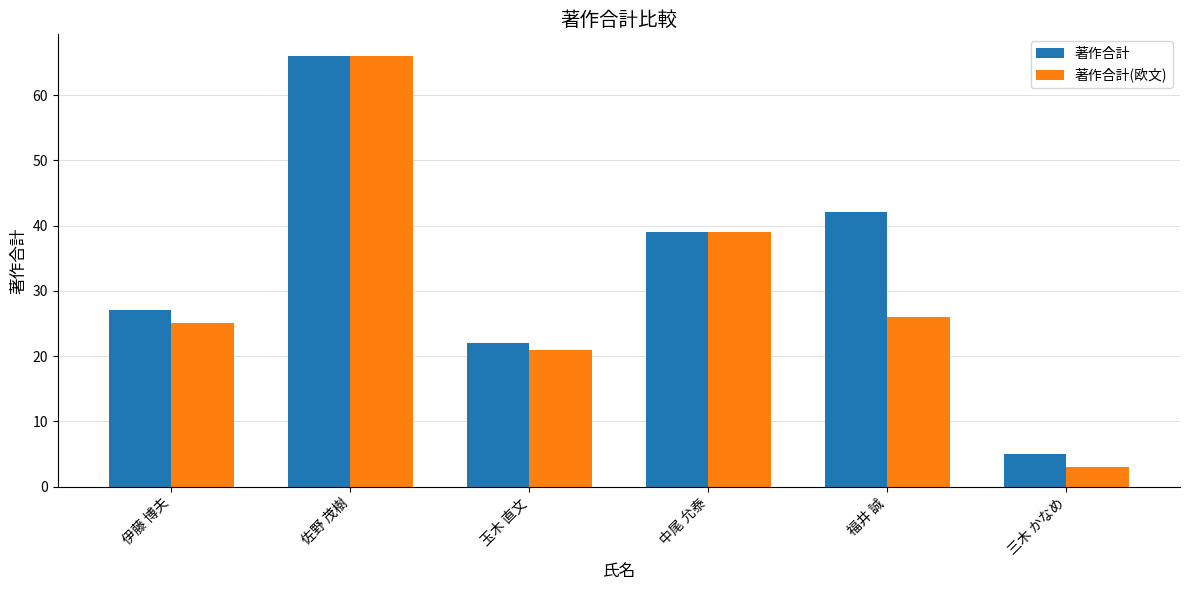

The 著作合計 series shows 66 at 佐野 茂樹. True or false?

True